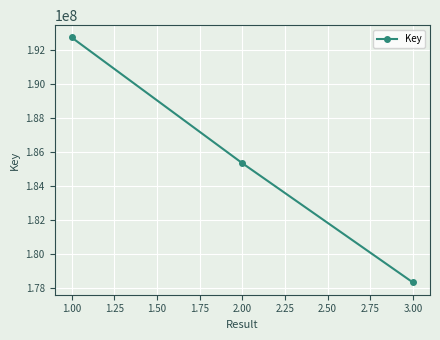

Reading left to right, transcribe all the data shown in this chart.

192756258	185342116	178308210